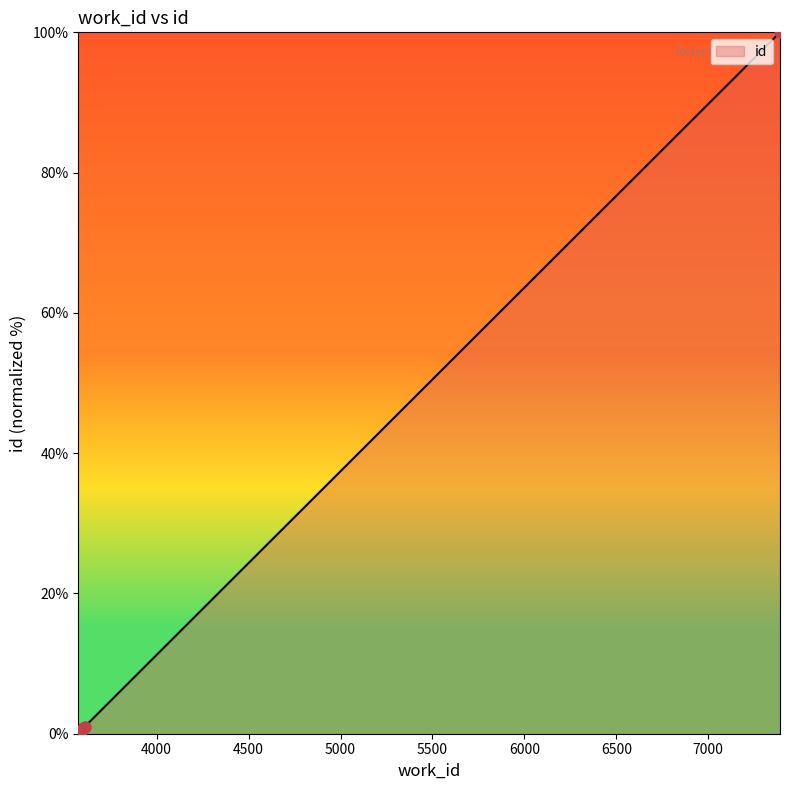

What is the sum of all values?

103.2